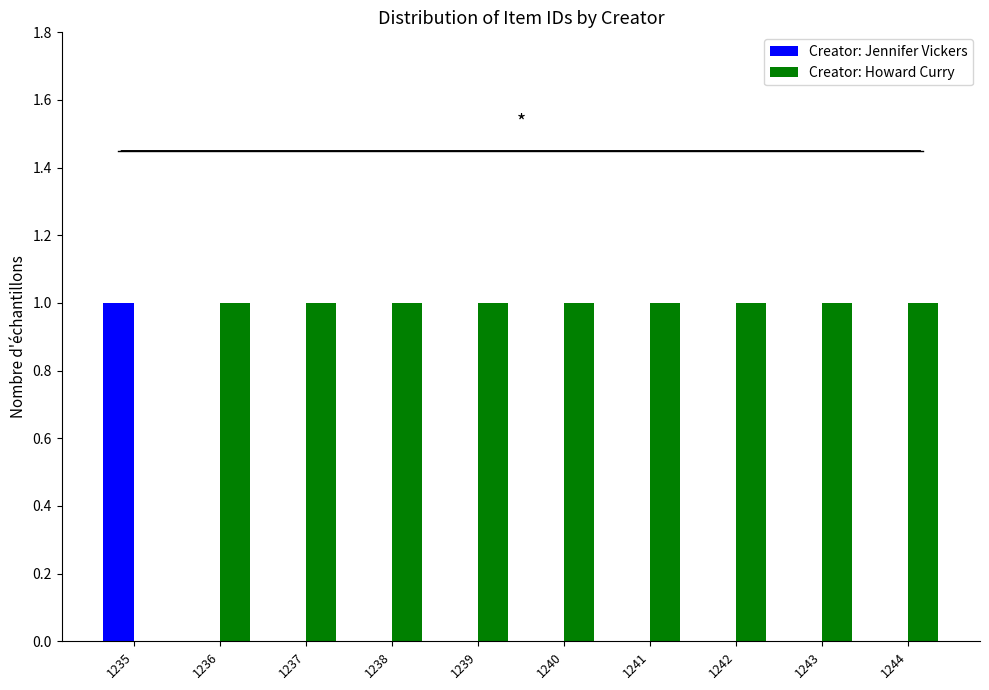

Is it true that Creator: Howard Curry equals 1 at 1236?

True